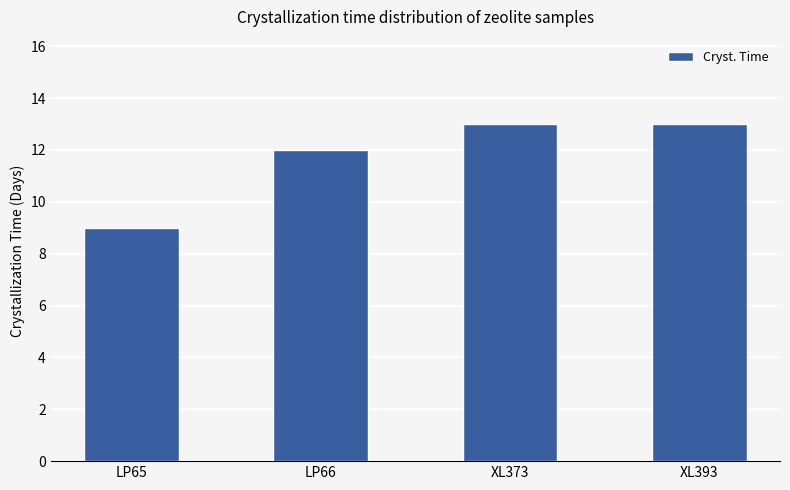

Does the chart contain stacked bars?

No